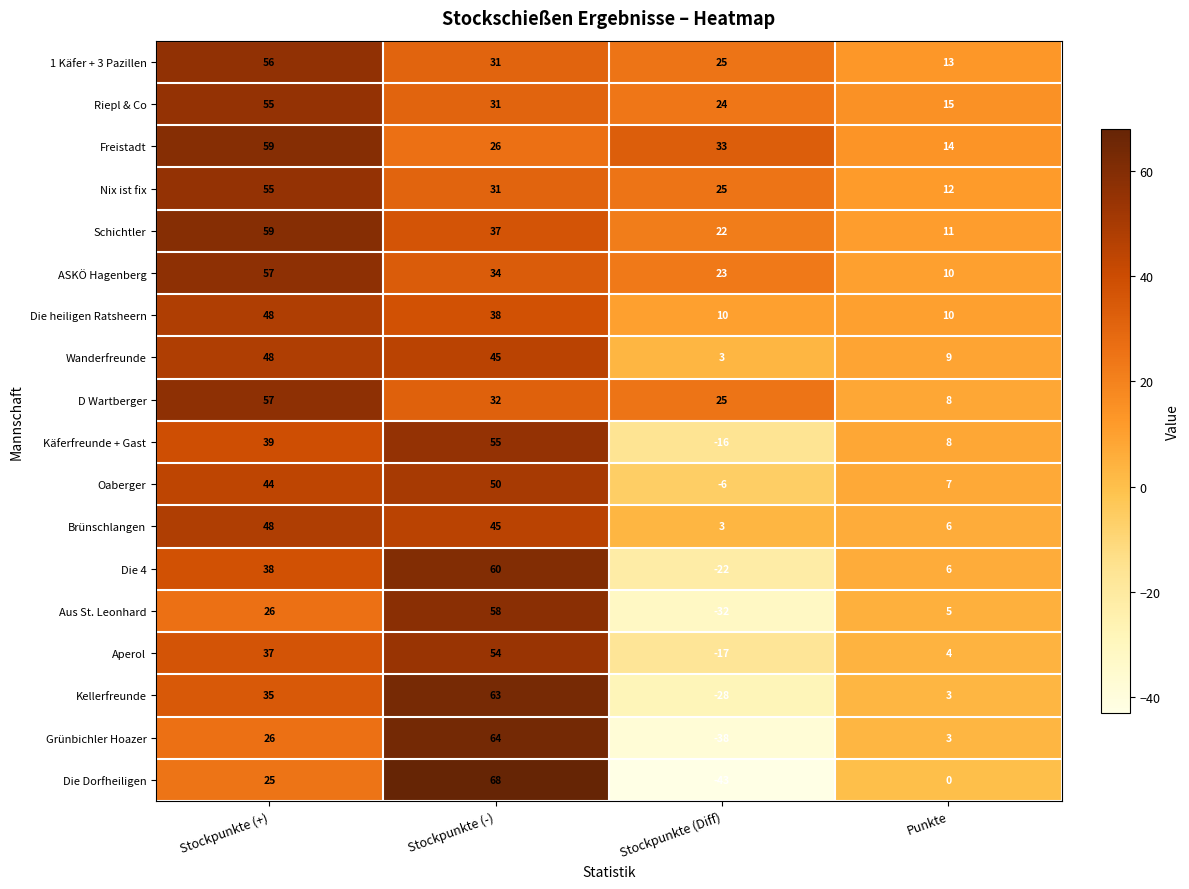

Which category has the lowest value in the Freistadt series?

Punkte